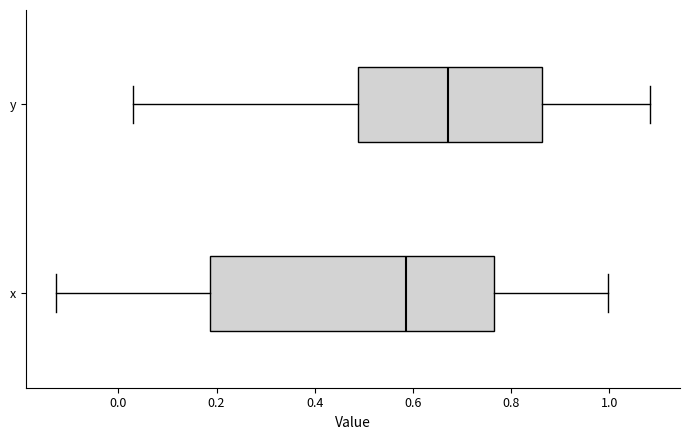

Which box has the furthest to the right median line?

y